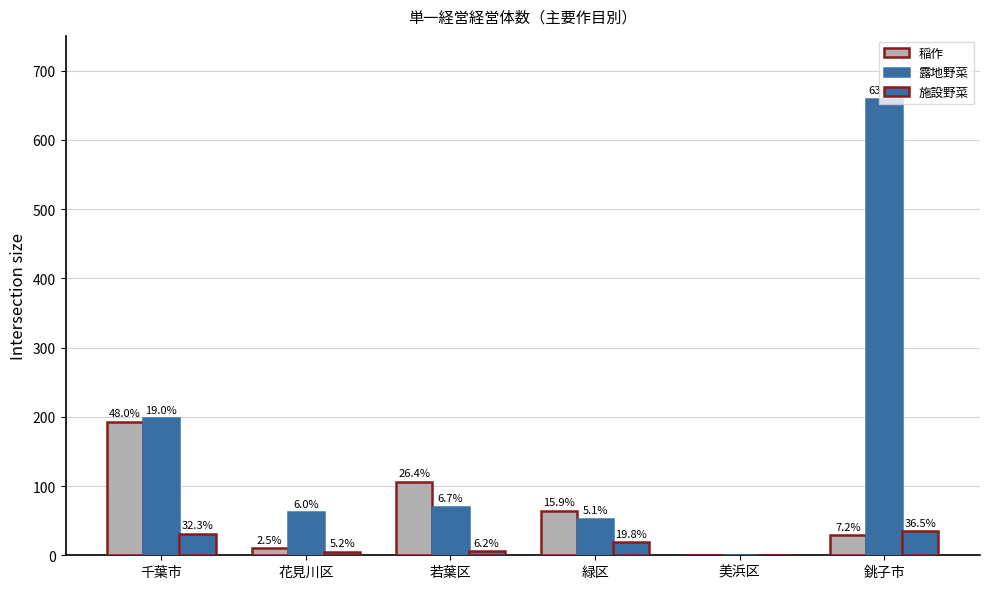

What is the label of the 1st bar from the left?

千葉市